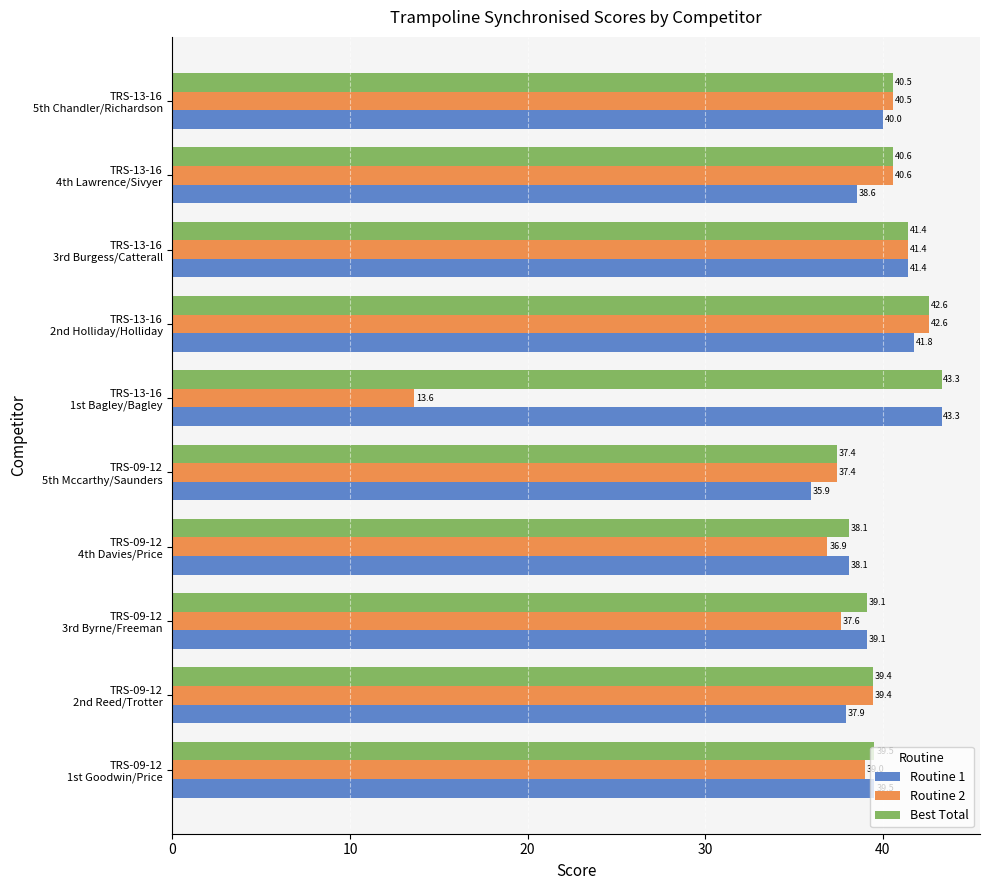

What is the average value of the Routine 1 series?

39.6